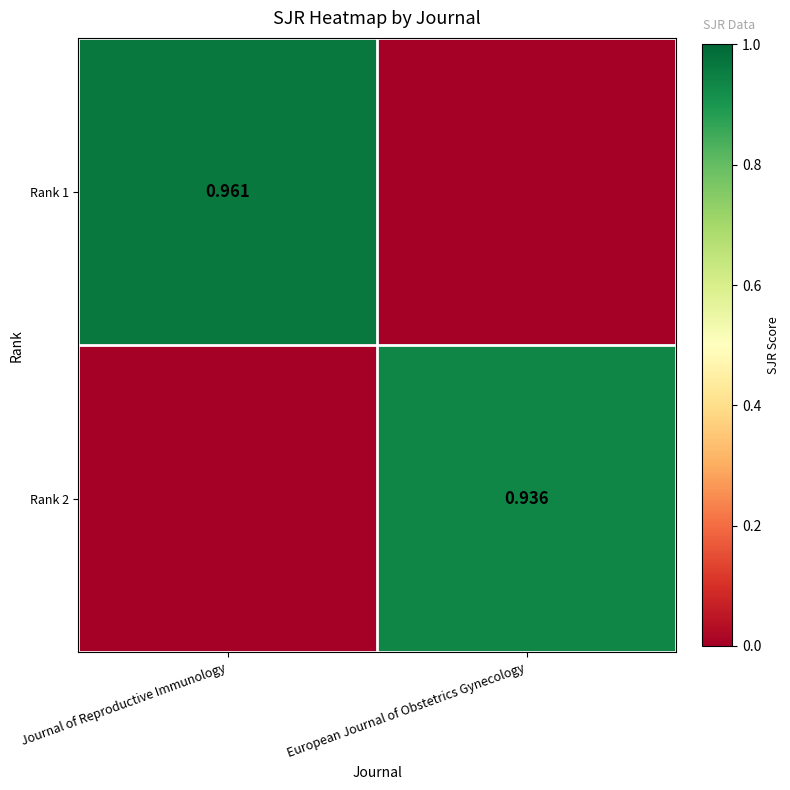

How many data points in Rank 2 are above 0?

1